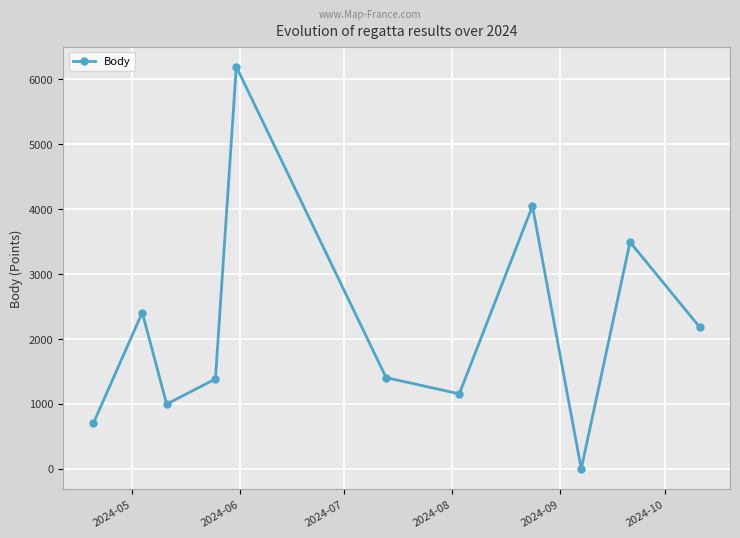

What is the average value?

2180